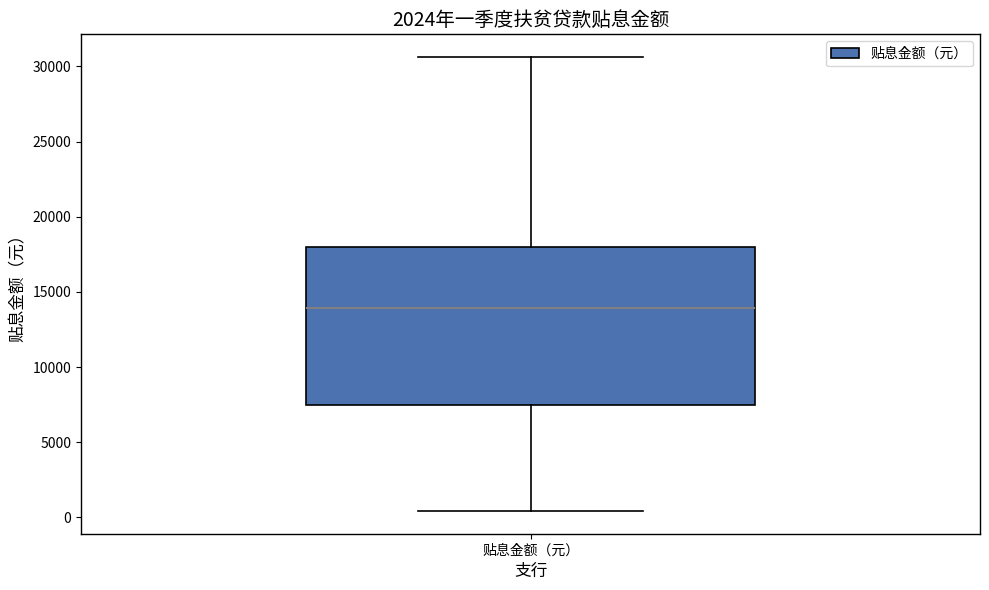

Transcribe this box plot: give where the median line is, the range the box spans, and where the two whiskers end, as read against the y-axis. The values are not printed on the chart, so give them approximately, as read against the axis.

median 14000, box 7500 to 18000, whiskers 500 to 30500